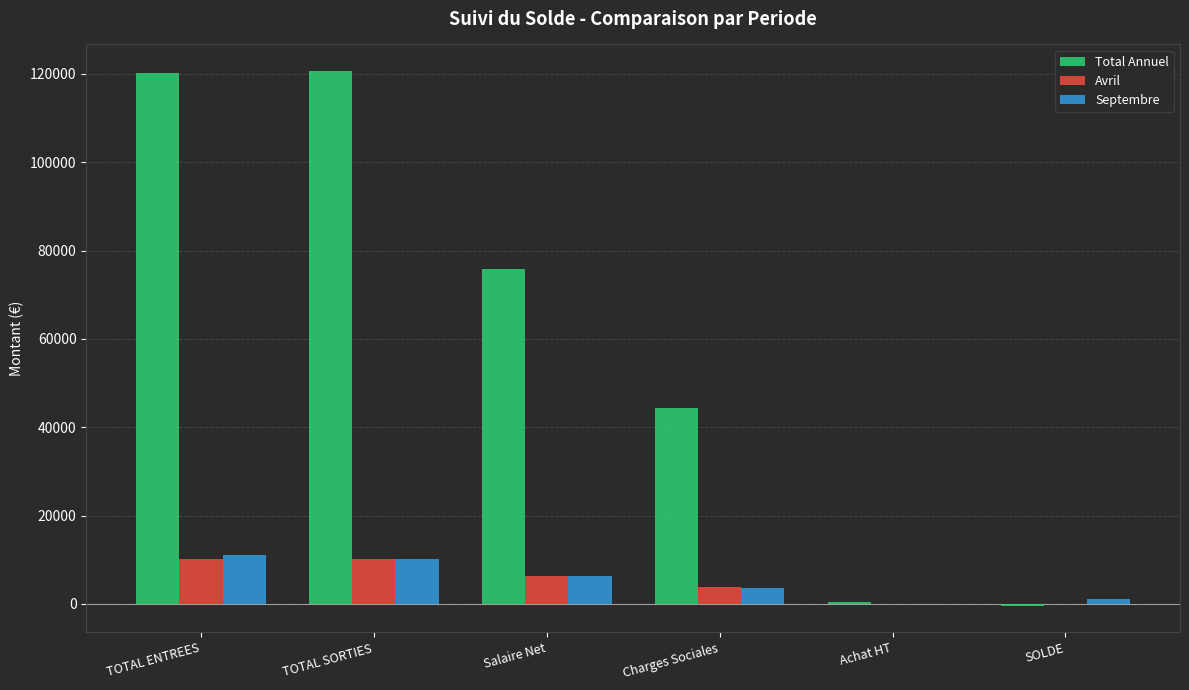

The value of Avril at Achat HT is 6698.6. True or false?

False